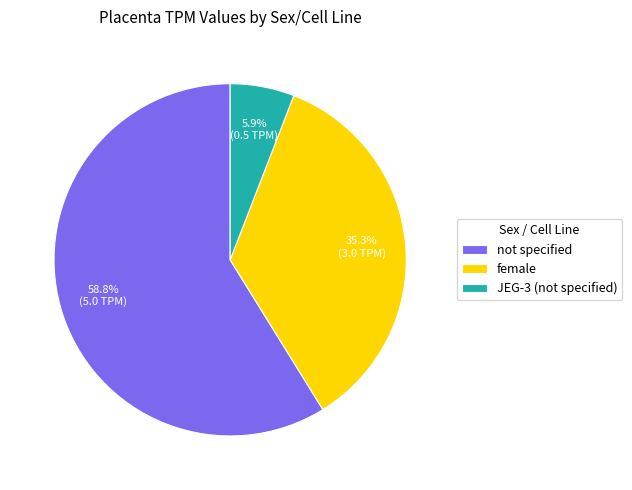

To the nearest percent, what percentage of the pie is female?

35%